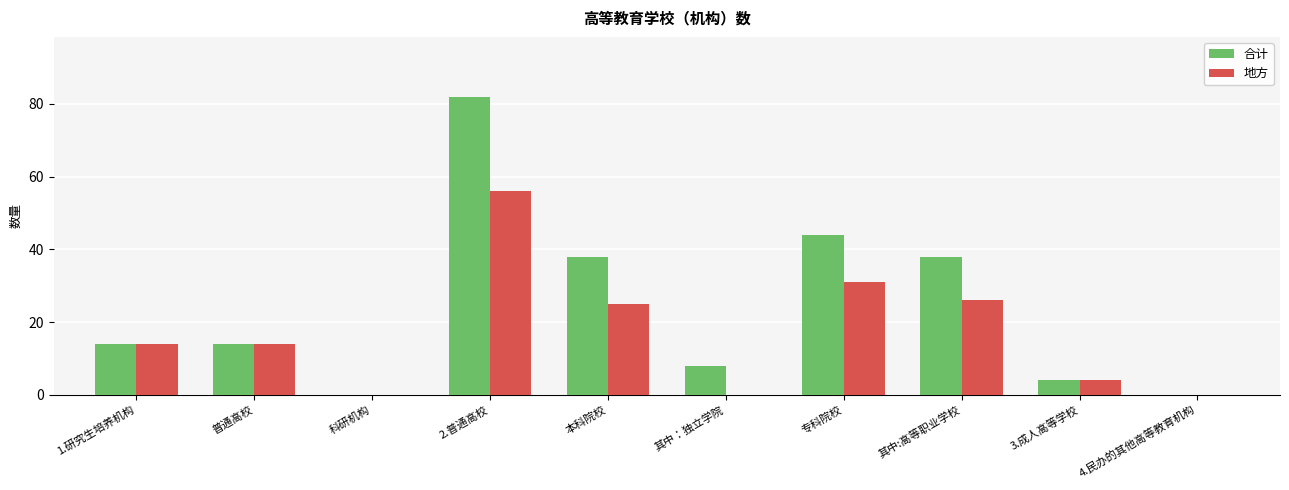

What is the maximum value for 地方?

56